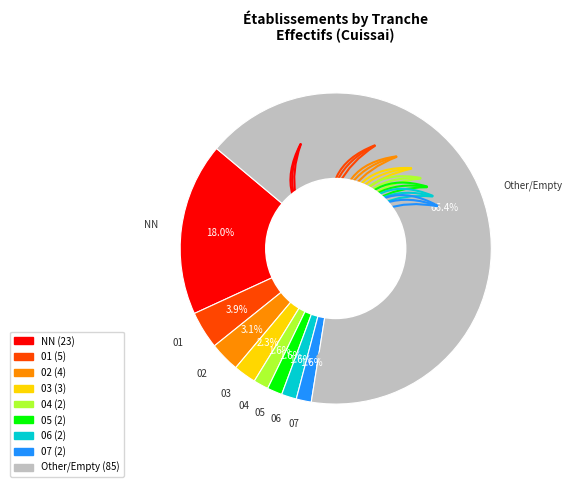

Is there any slice that represents more than half of the pie?

Yes